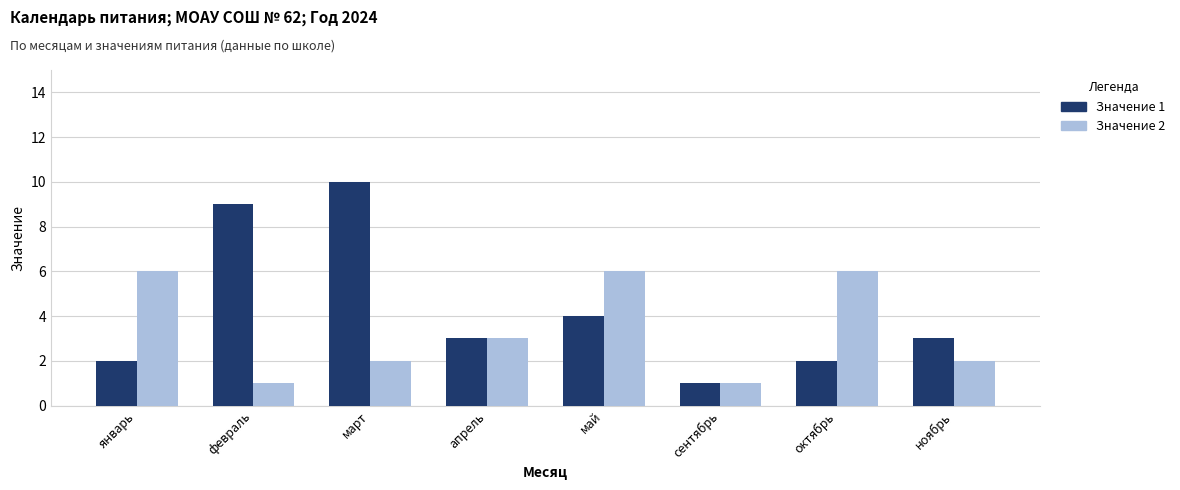

Does the chart contain stacked bars?

No